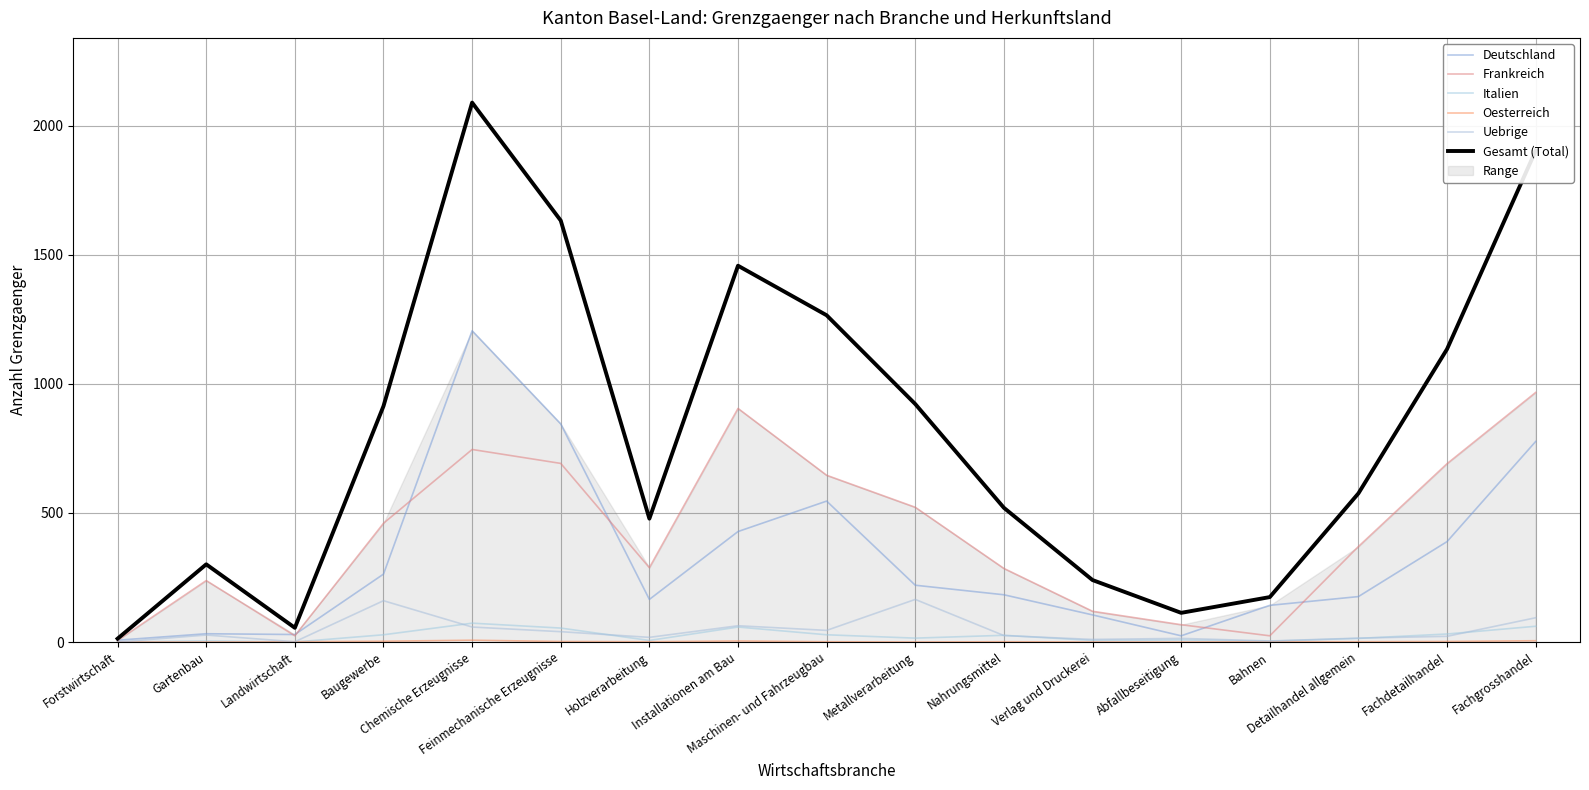

Where is the first local maximum for Uebrige?

Gartenbau